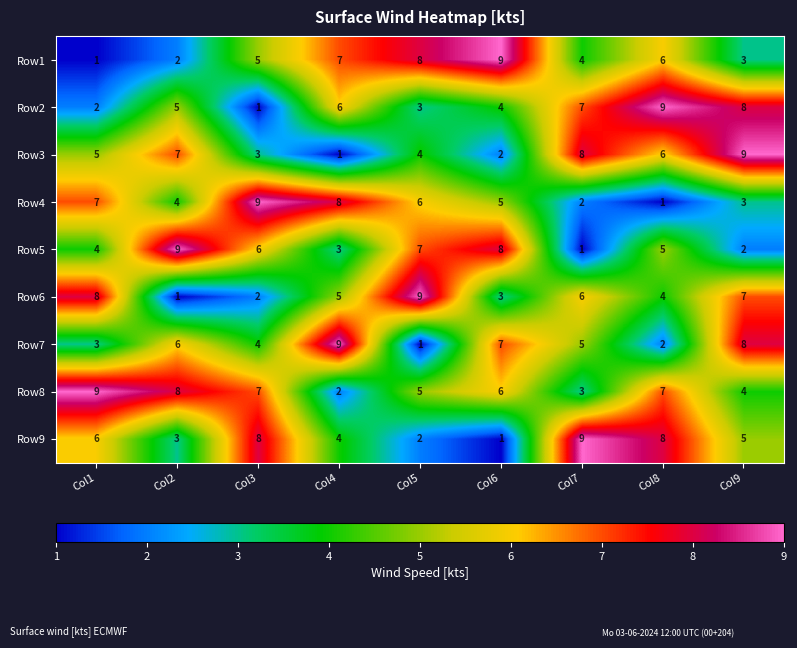

At which category is the sum across all series the highest?

Col9